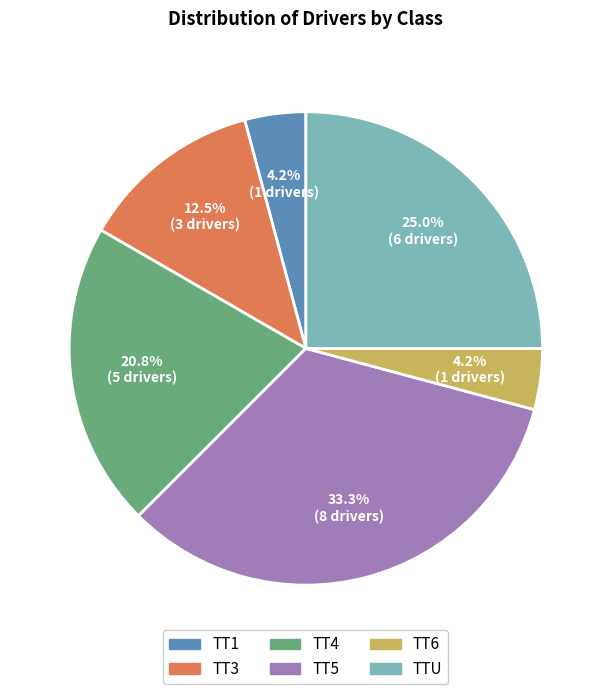

Does any single category account for the majority?

No